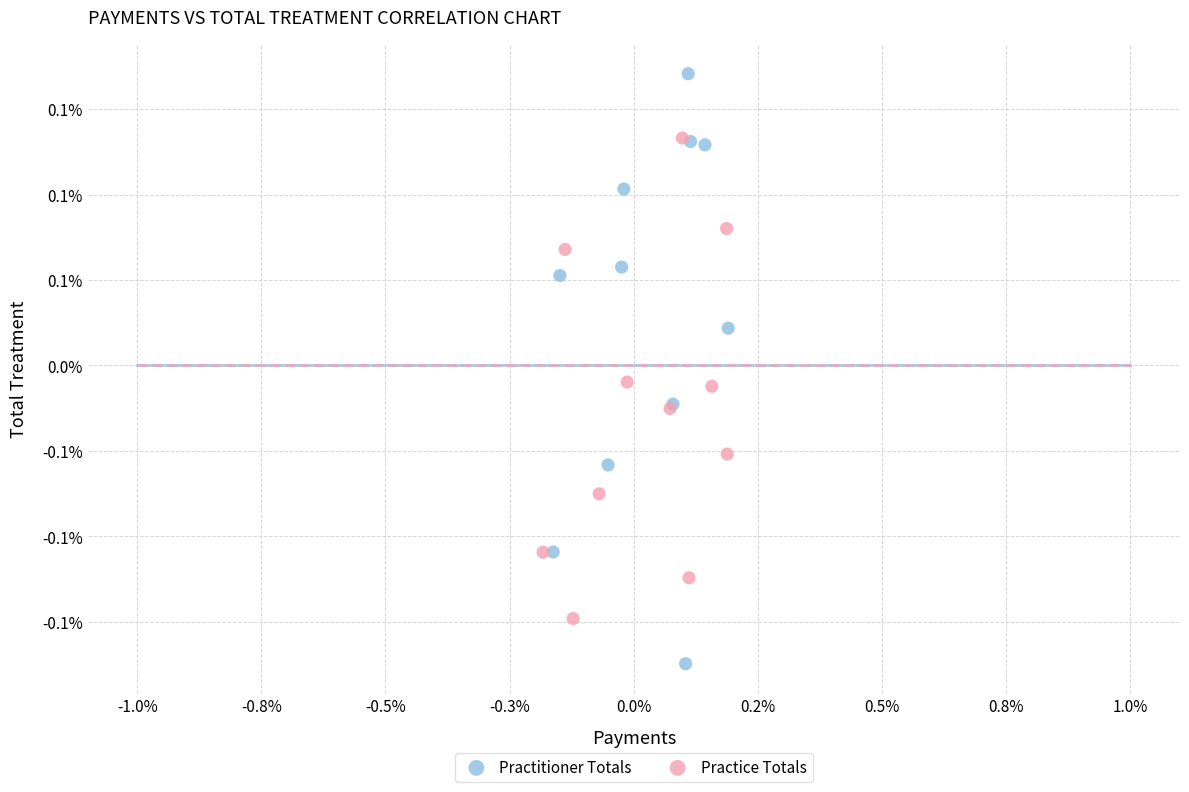

Which series has the widest spread of Y values?

Practitioner Totals